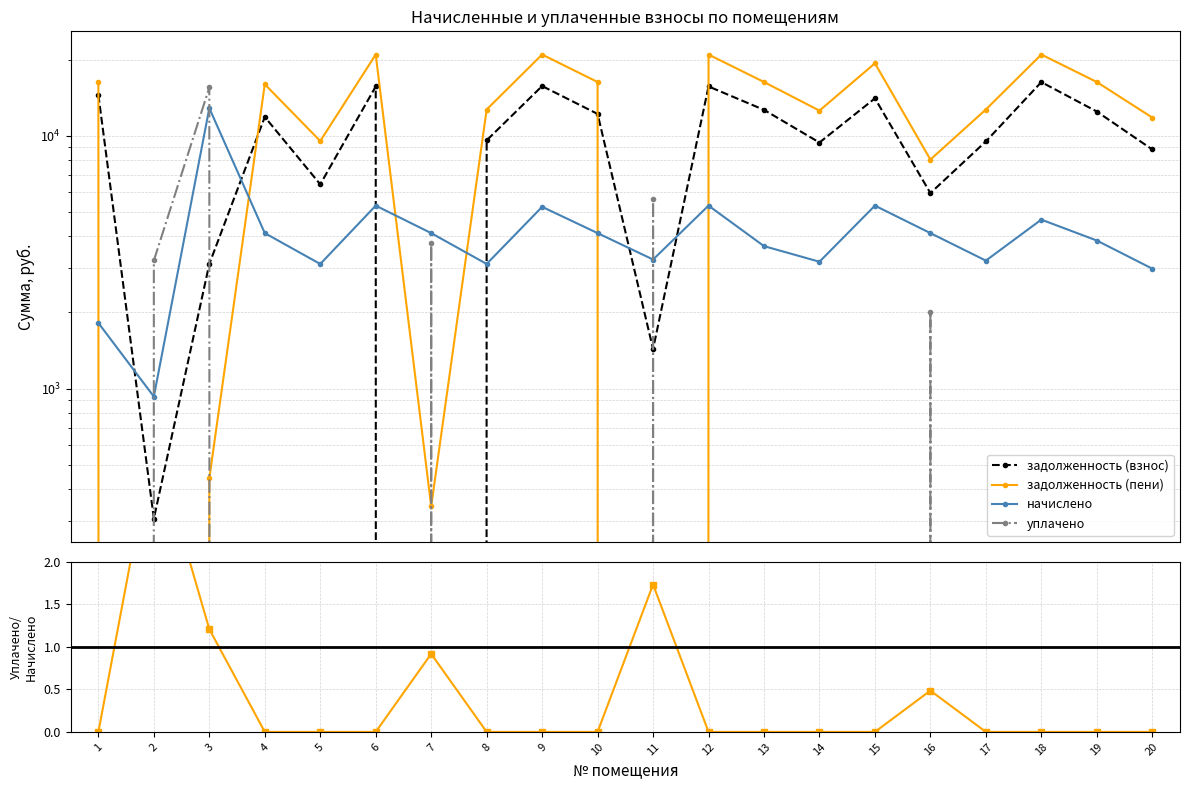

Is the value of уплачено at 19 greater than the value of уплачено / начислено at 6?

No